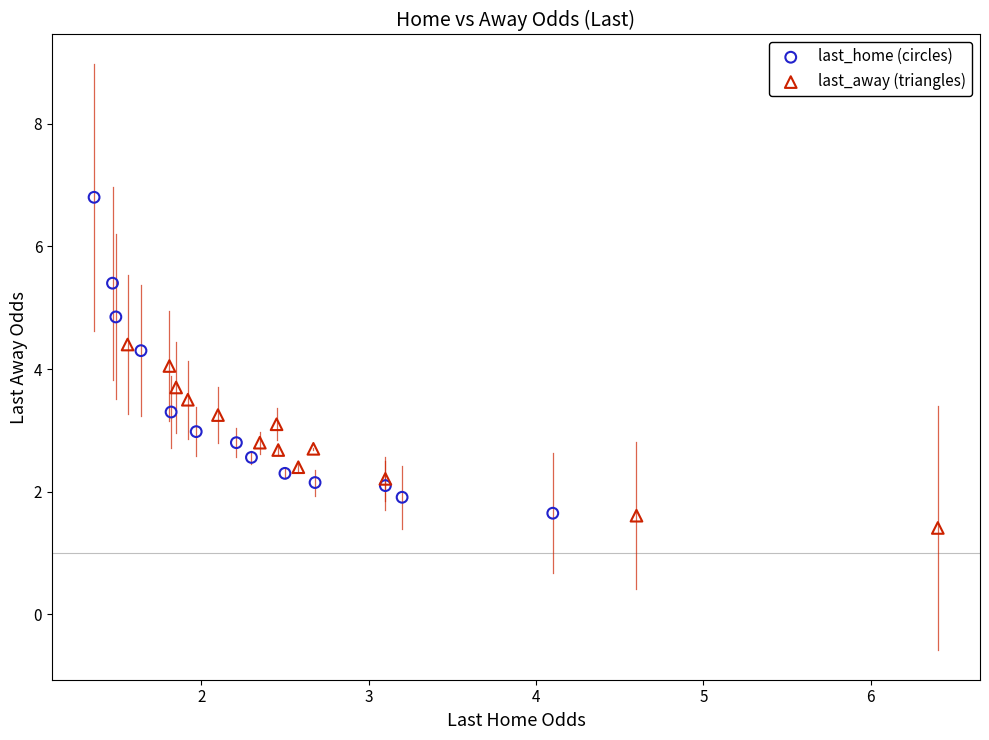

Which series has the largest Y range (max minus min)?

last_home (circles)